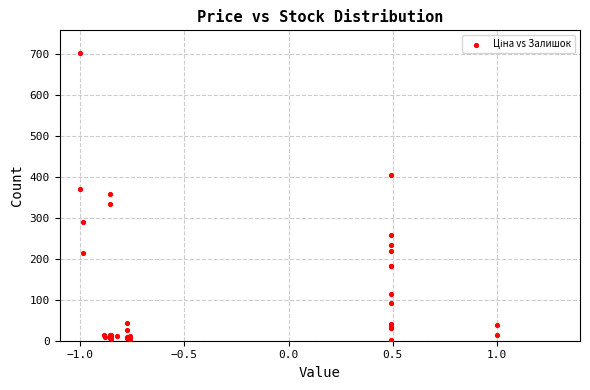

What Y value in the scatter plot is closest to 351?

359